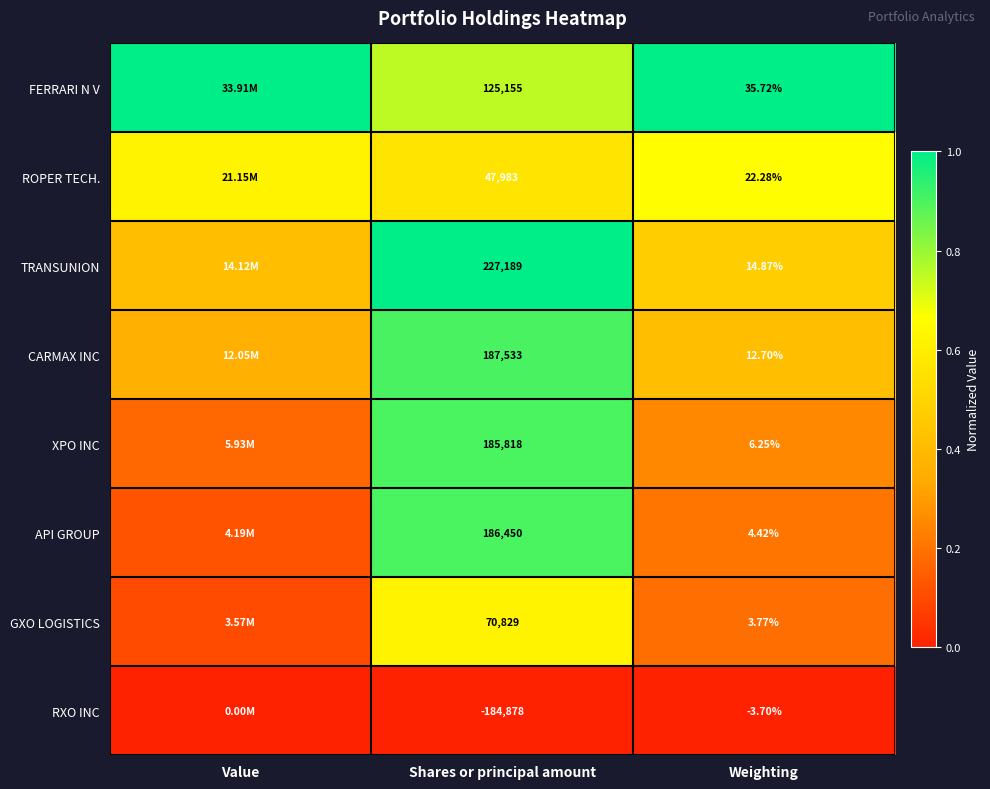

Which series changed the most between Shares or principal amount and Weighting?

TRANSUNION